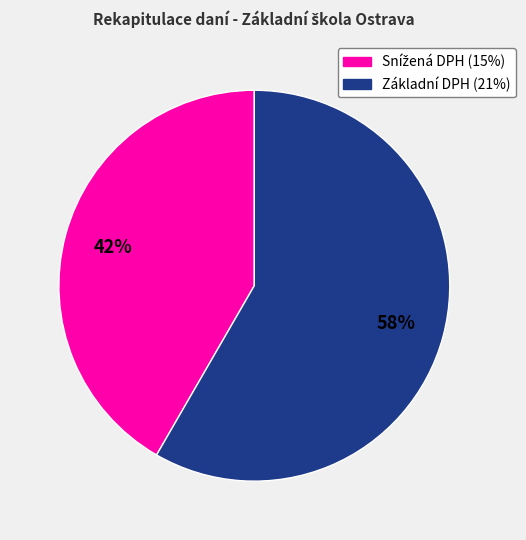

Is Základní DPH (21%) the majority of the pie?

Yes